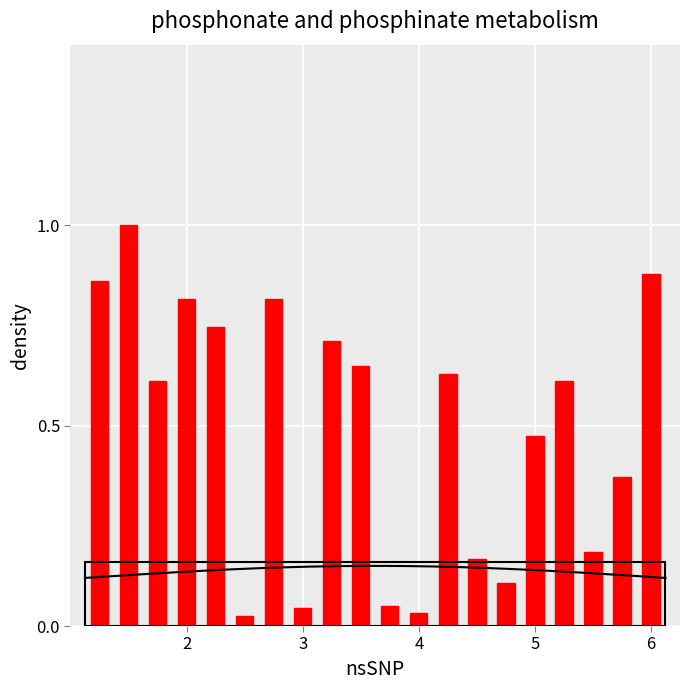

Reading left to right, what are all the values shown in this chart?

0.9	1.0	0.6	0.8	0.7	0.0	0.8	0.0	0.7	0.6	0.0	0.0	0.6	0.2	0.1	0.5	0.6	0.2	0.4	0.9